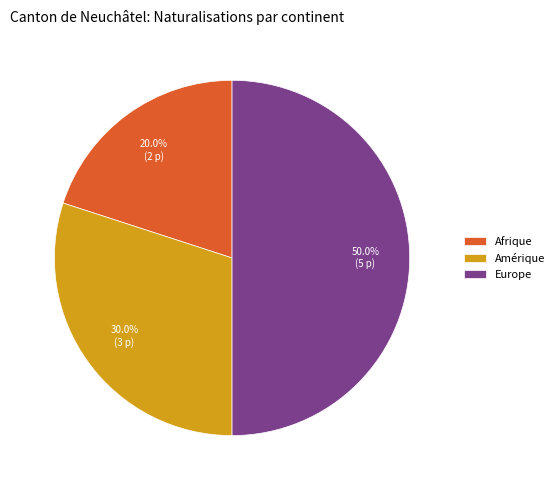

What is the ratio of the value at Afrique to the value at Amérique?

0.7